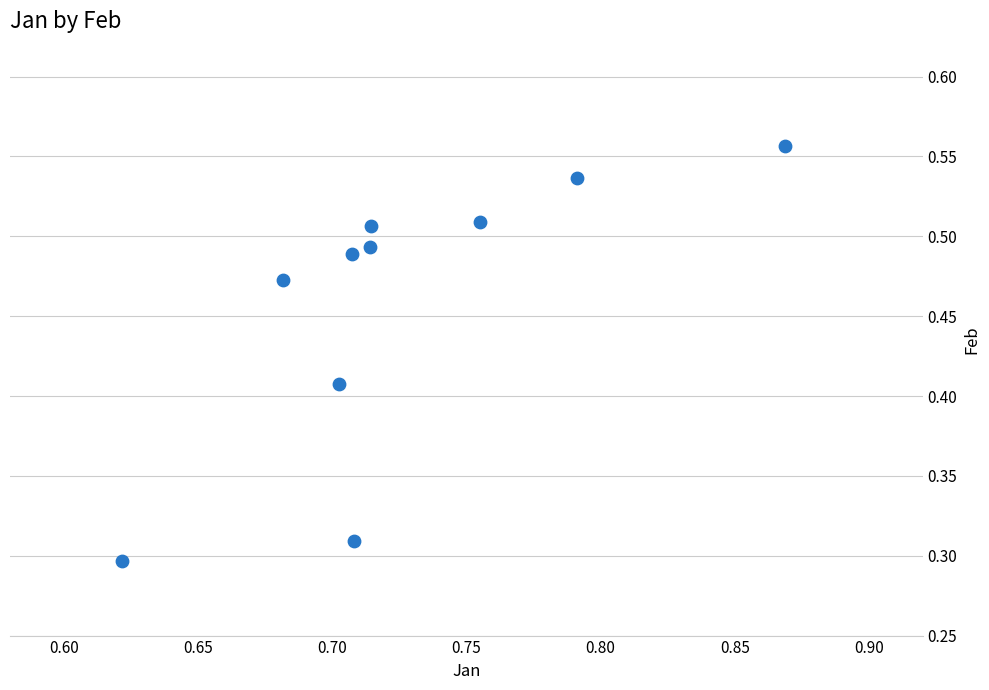

What is the average X value?

0.7